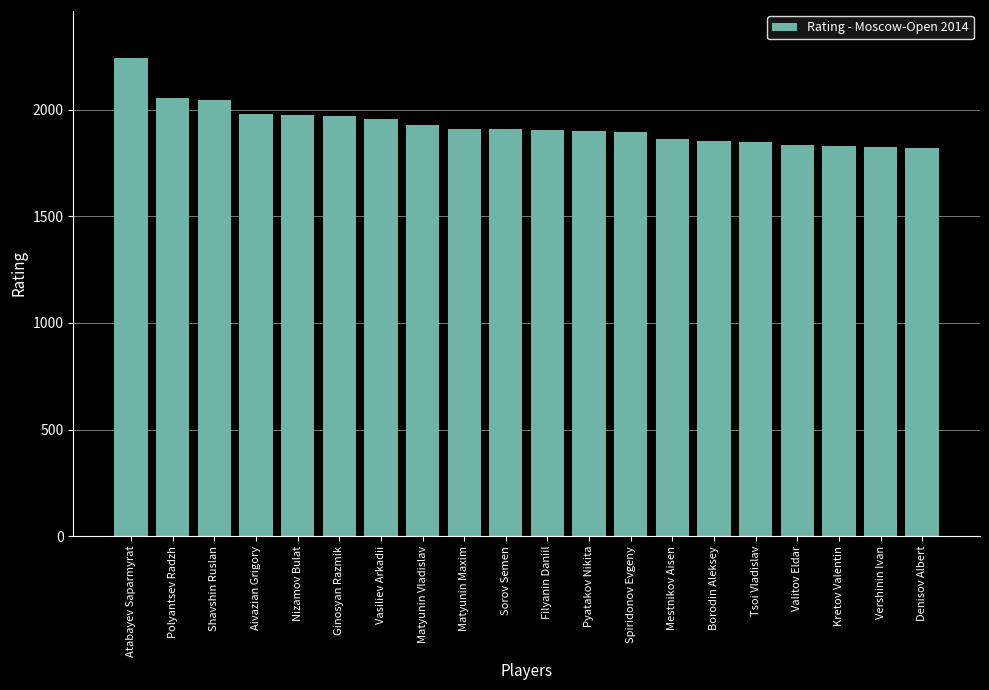

What is the label of the 3rd bar from the right?

Kretov Valentin